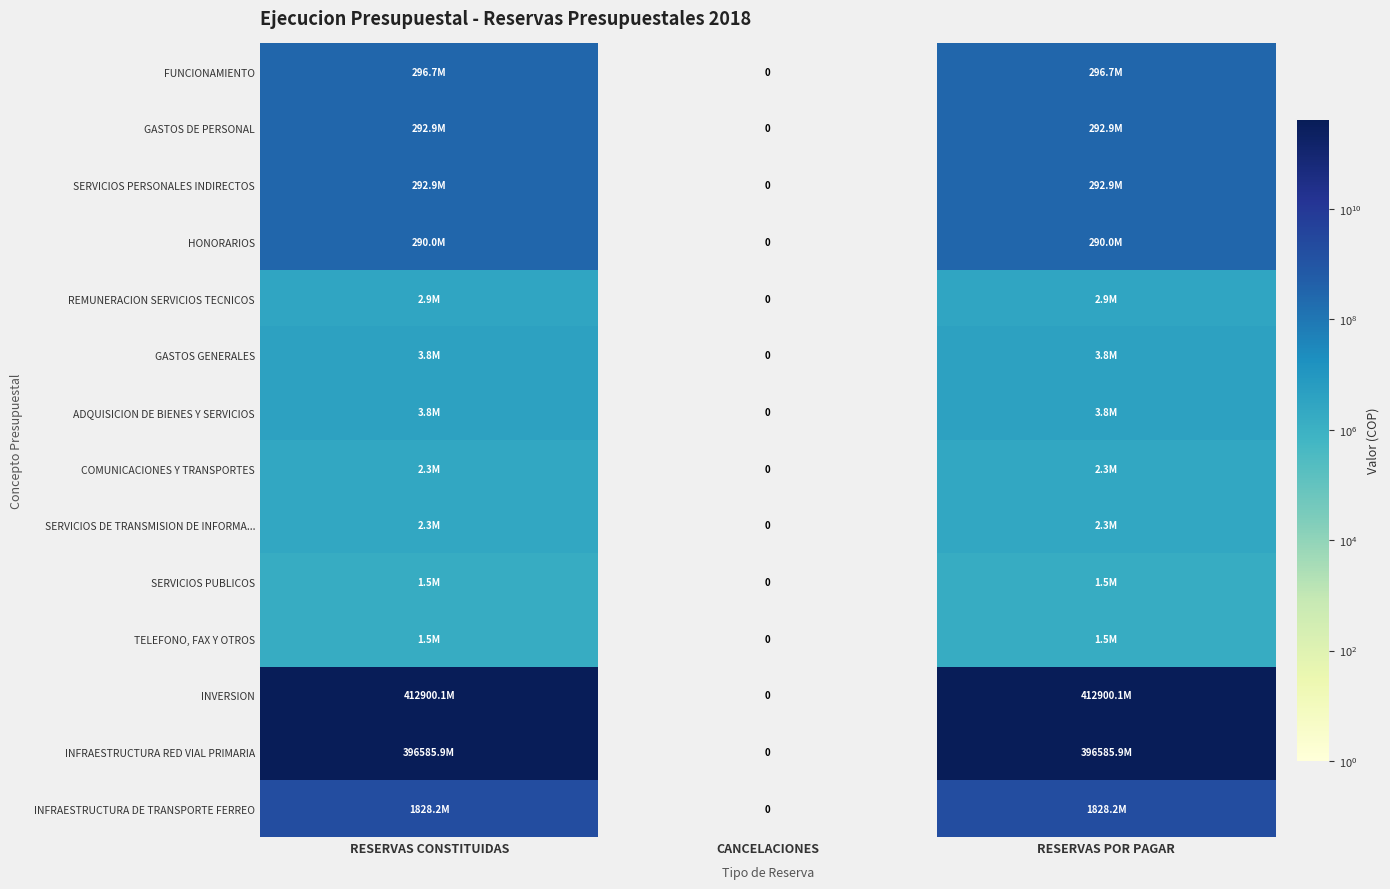

At how many categories does at least one series exceed 162083967977?

2